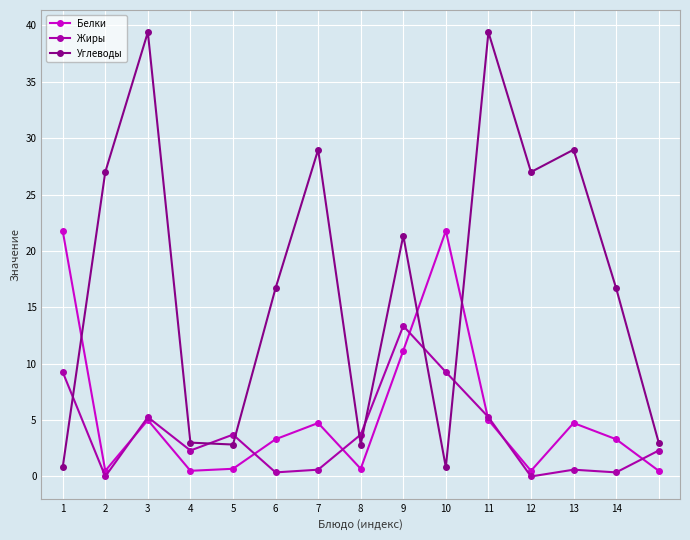

What is the highest value of the Белки series?

21.8